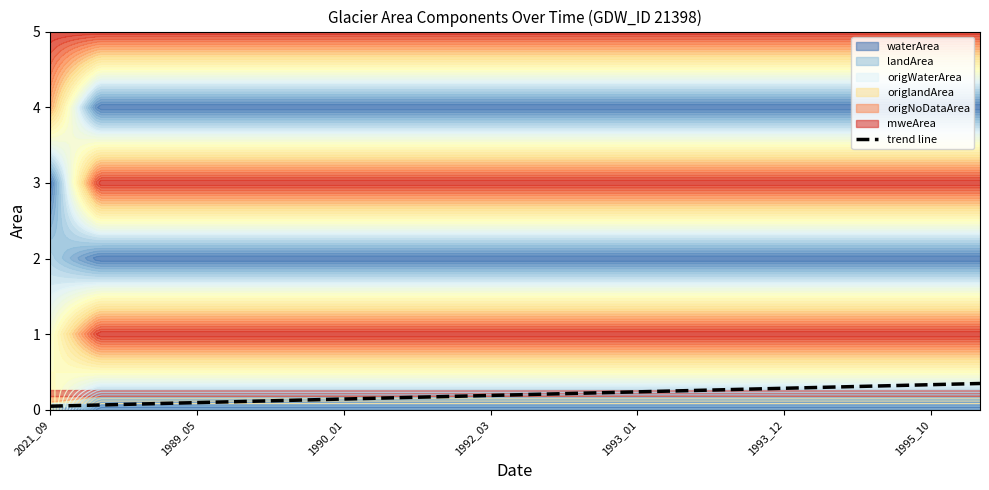

Reading left to right, transcribe all the data shown in this chart.

0.1	0.1	0.1	0.1	0.1	0.1	0.1	0.2	0.2	0.2	0.2	0.2	0.2	0.3	0.3	0.3	0.3	0.3	0.3	0.3